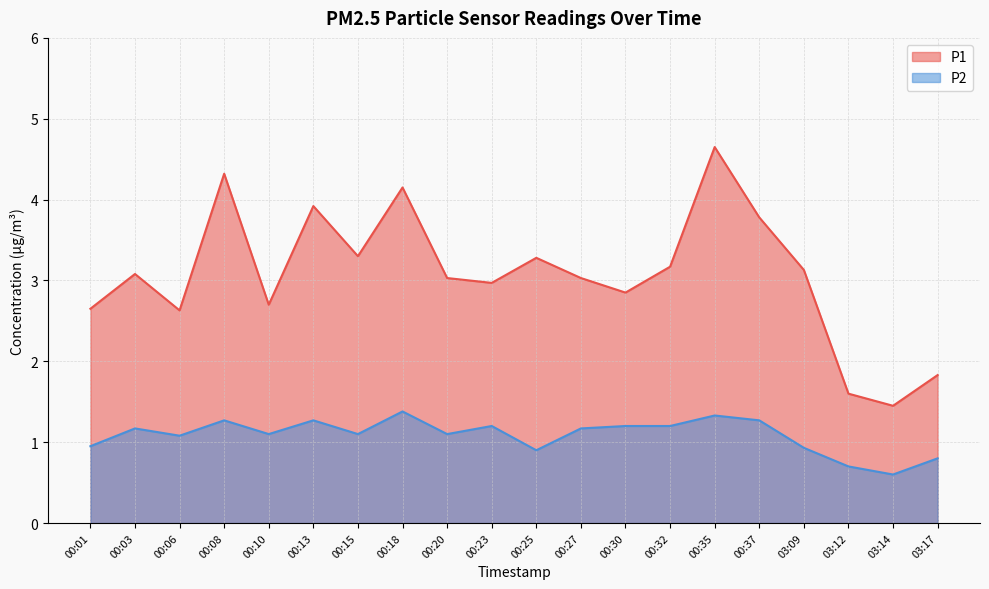

True or false: P2 and P1 cross at least once.

False